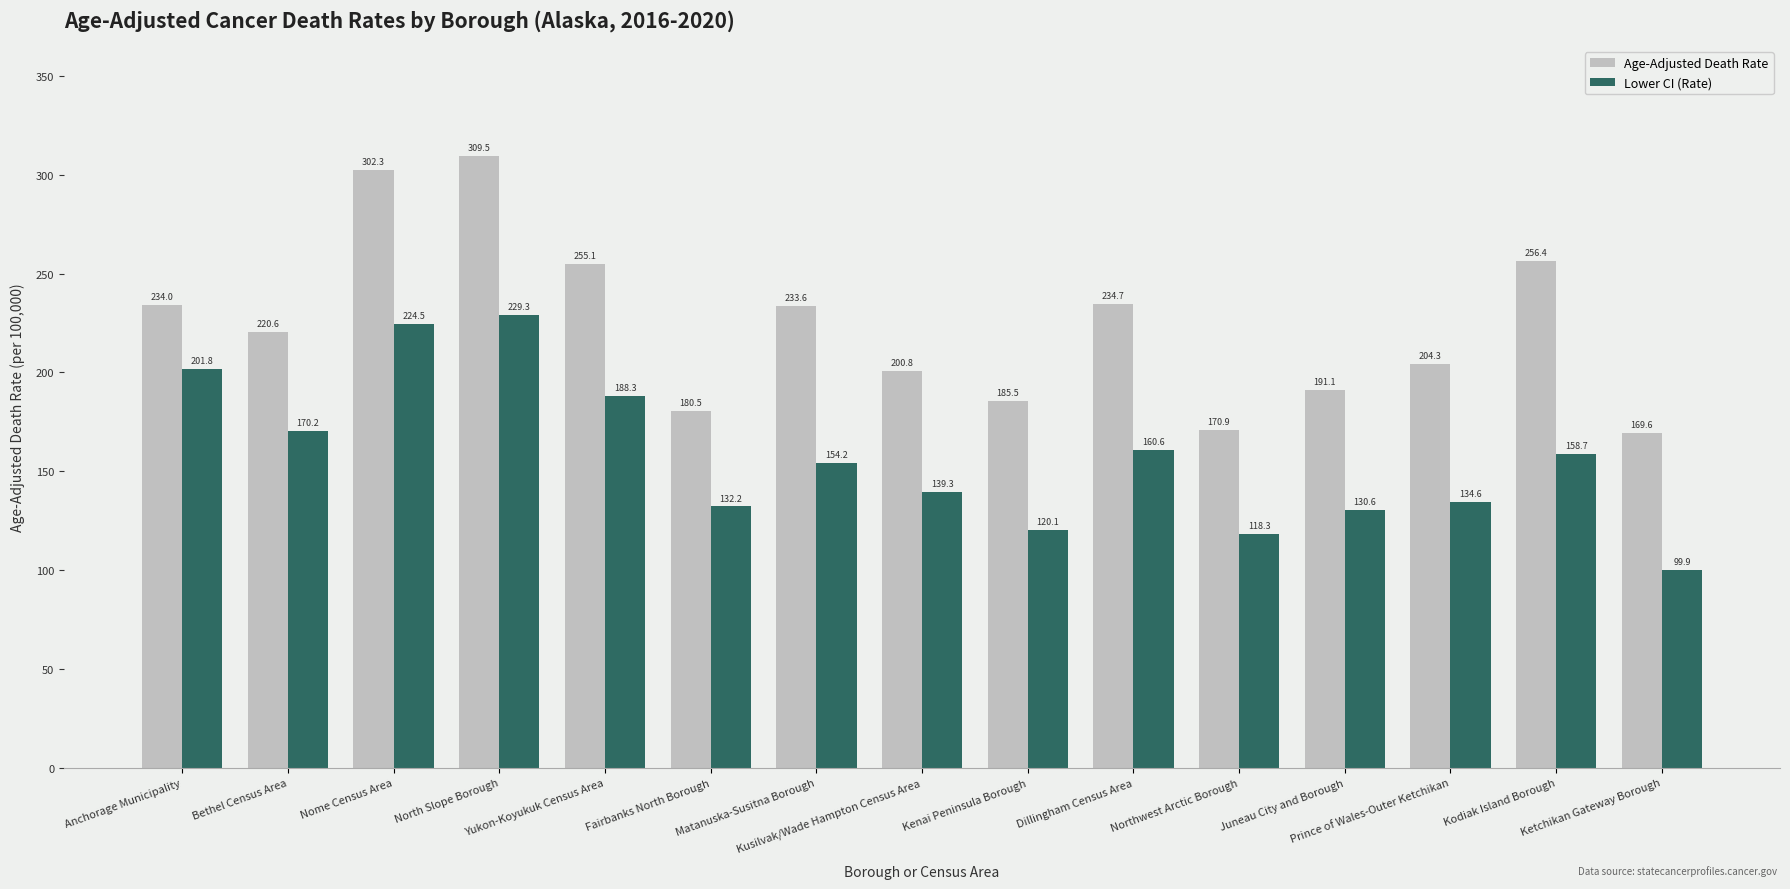

Where does the Lower CI (Rate) series first go above 154?

Anchorage Municipality